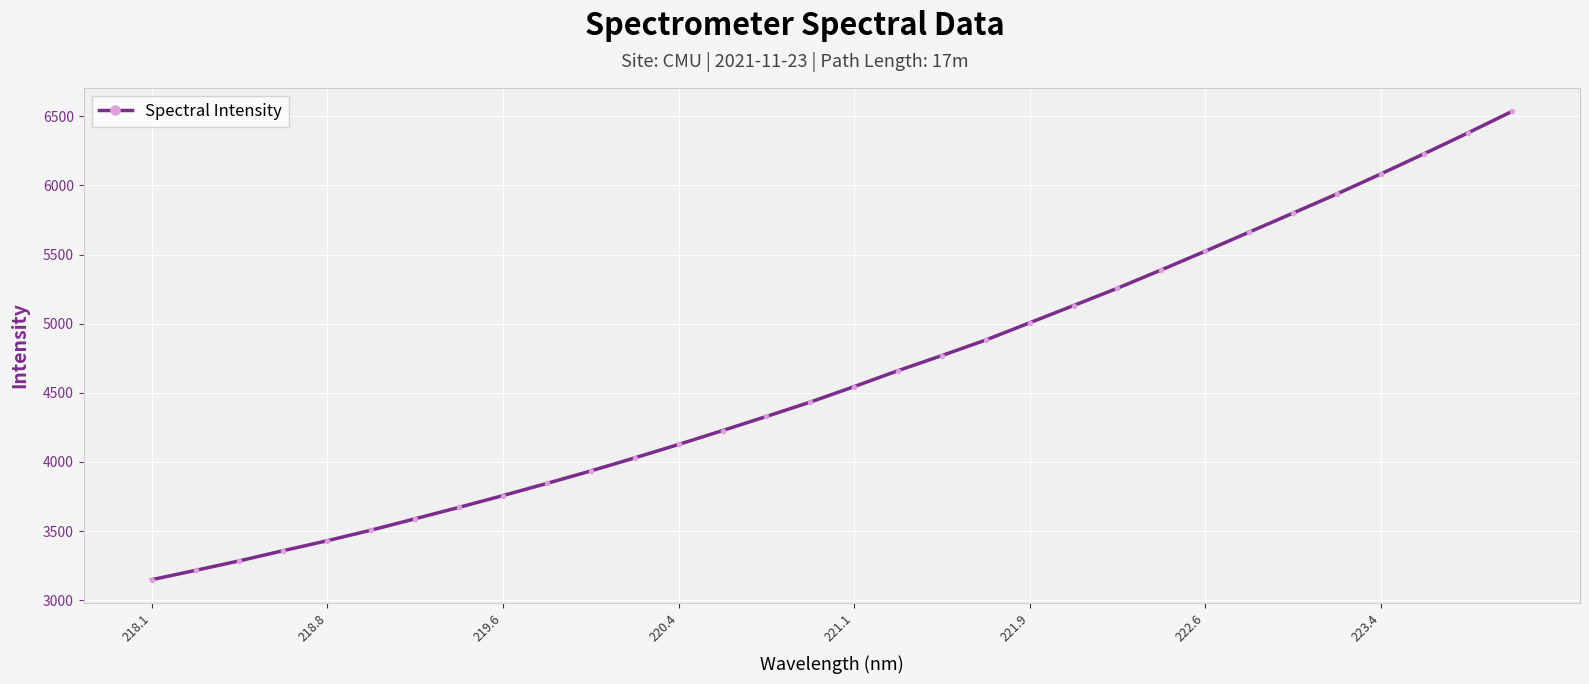

What is the greatest value displayed?

6534.8